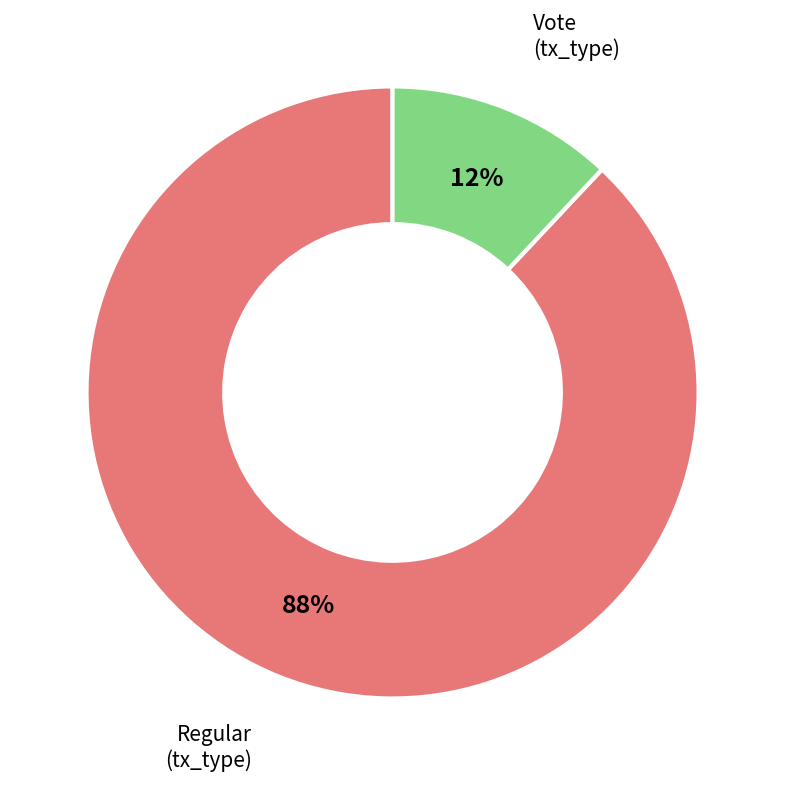

Which category accounts for the majority?

Regular (tx_type)